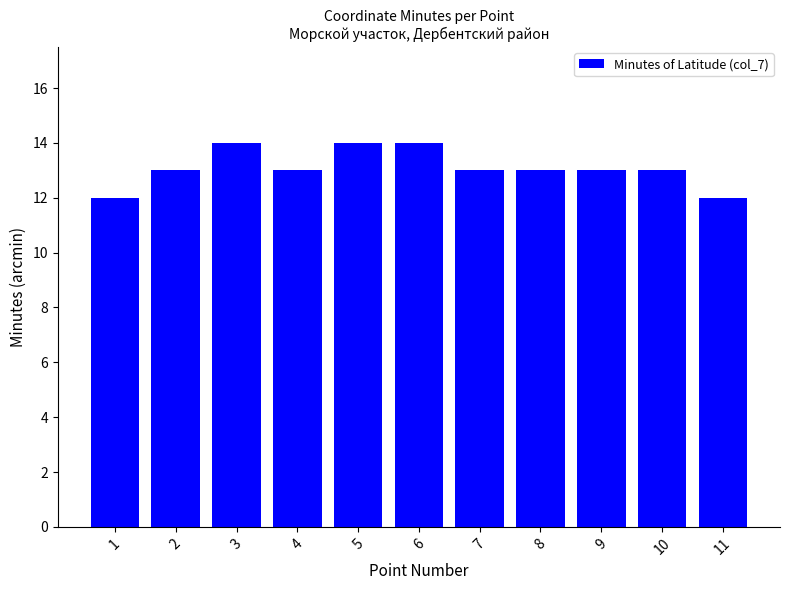

Reading right to left, what are all the values shown in this chart?

12	13	13	13	13	14	14	13	14	13	12